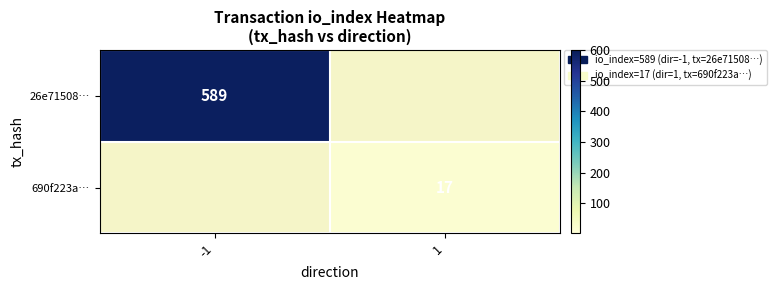

The 690f223a… series shows 3 at 1. True or false?

False